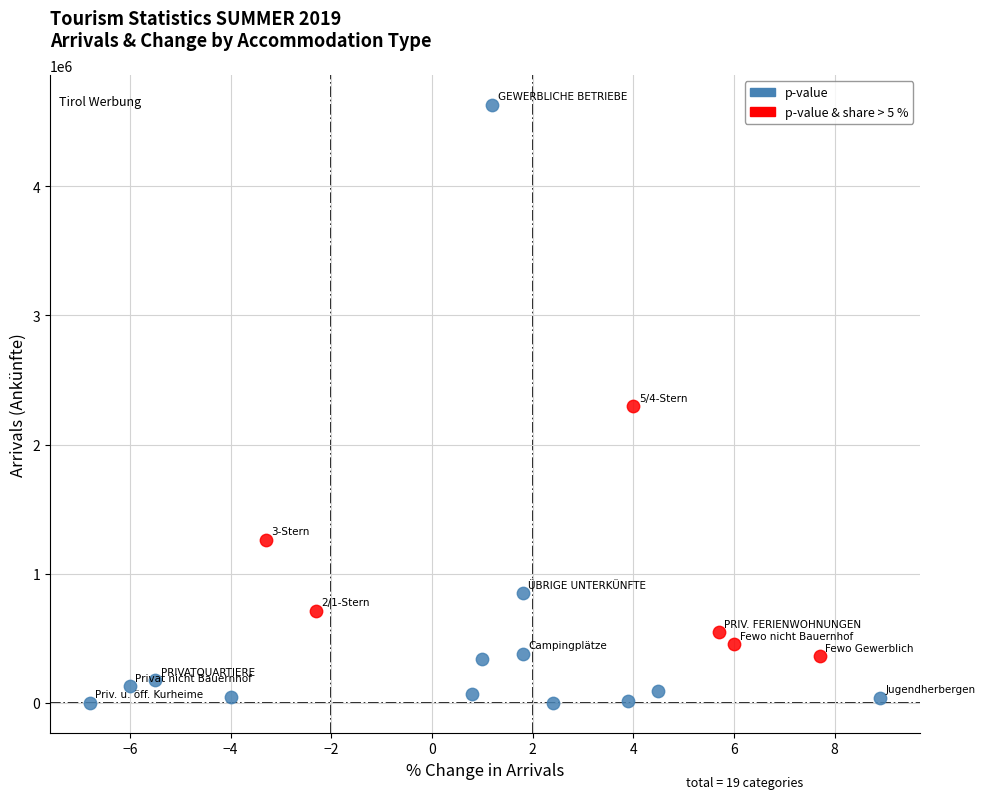

Which series reaches the maximum Y coordinate?

p-value